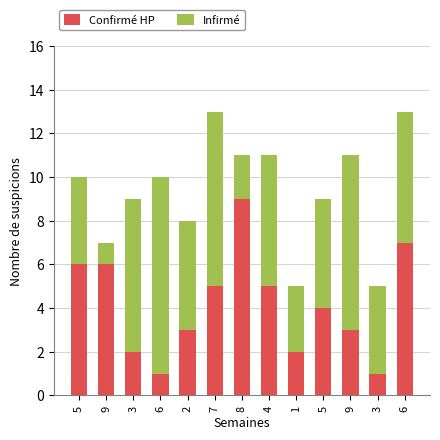

How many series are shown in this chart?

2